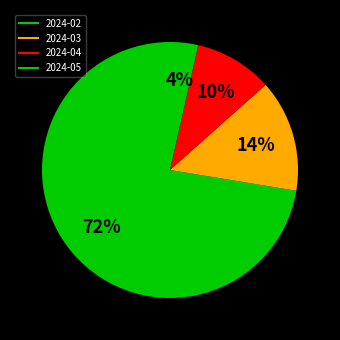

How many segments does this pie chart have?

4